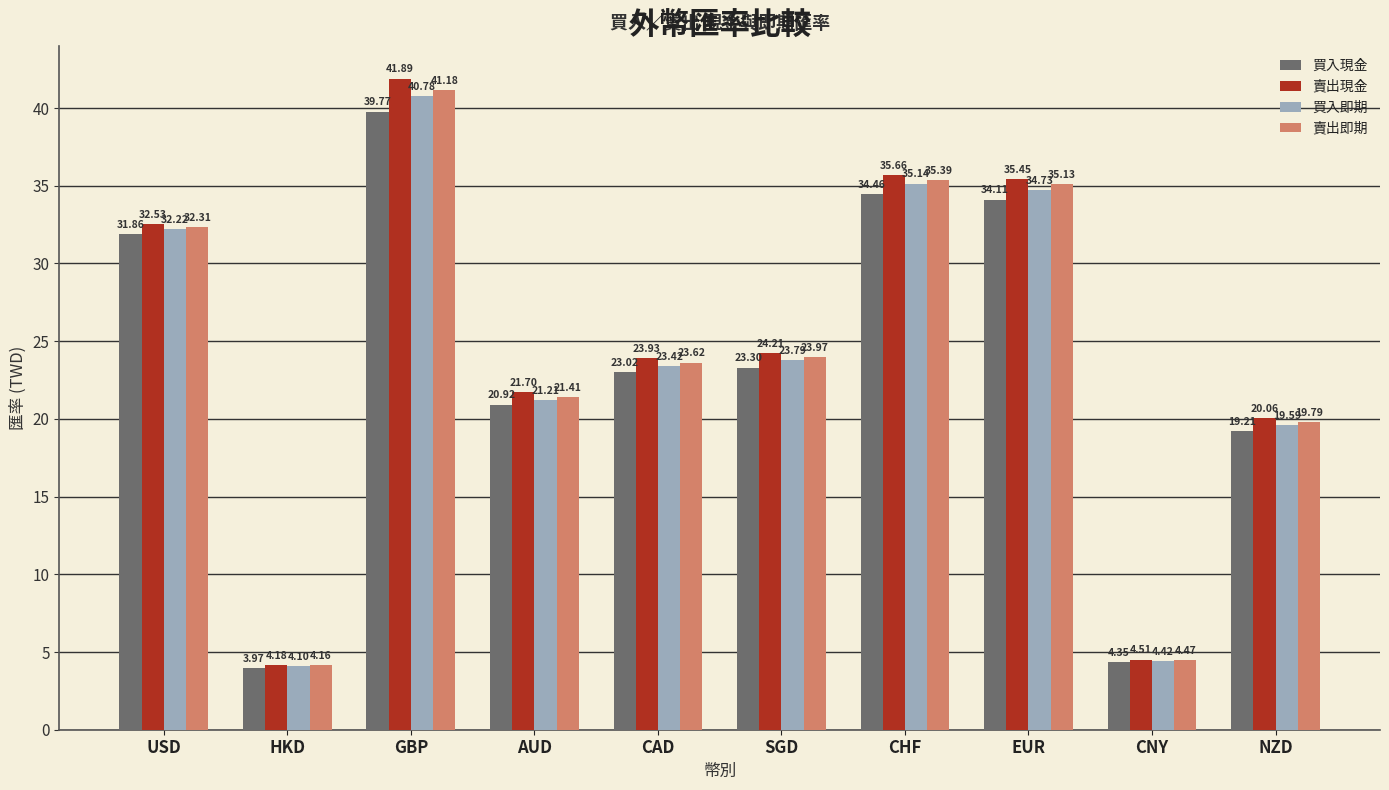

List the labels in order of 賣出現金 value, smallest first.

HKD, CNY, NZD, AUD, CAD, SGD, USD, EUR, CHF, GBP